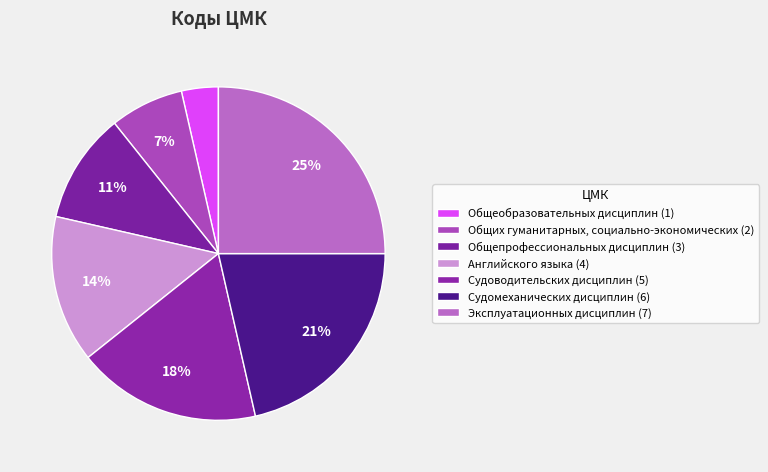

How many slices are in this pie chart?

7